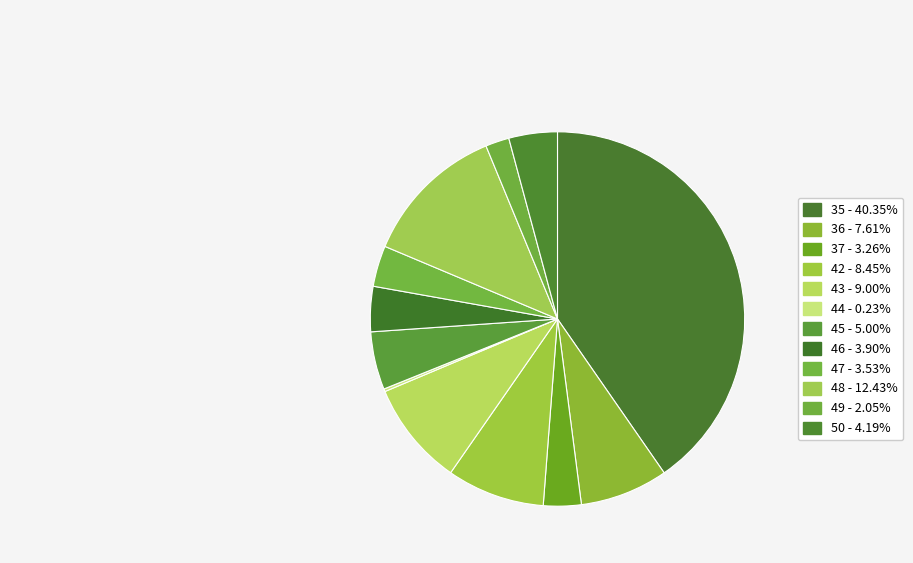

Do 35 and 50 together represent more than half of the pie?

No